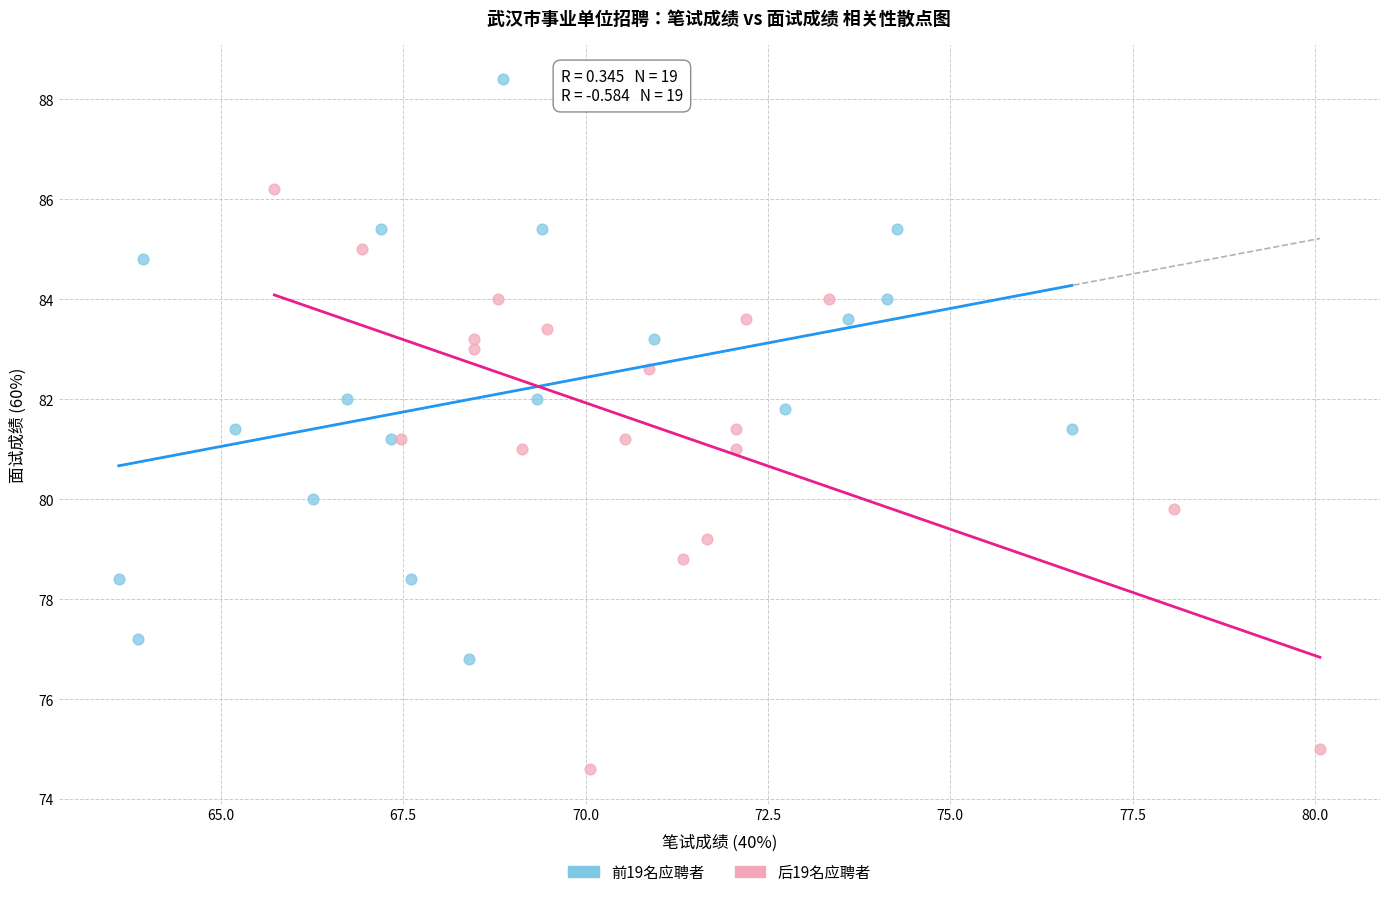

Which series reaches the maximum Y coordinate?

前19名应聘者